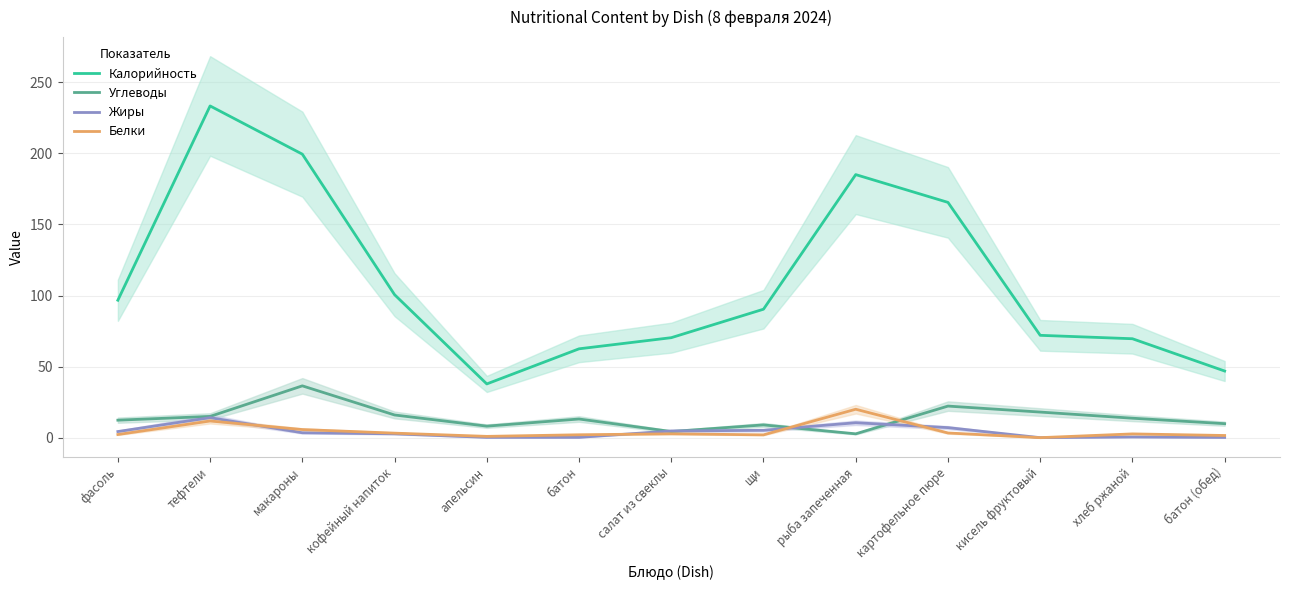

What are all the series names shown in the legend?

Калорийность, Углеводы, Жиры, Белки